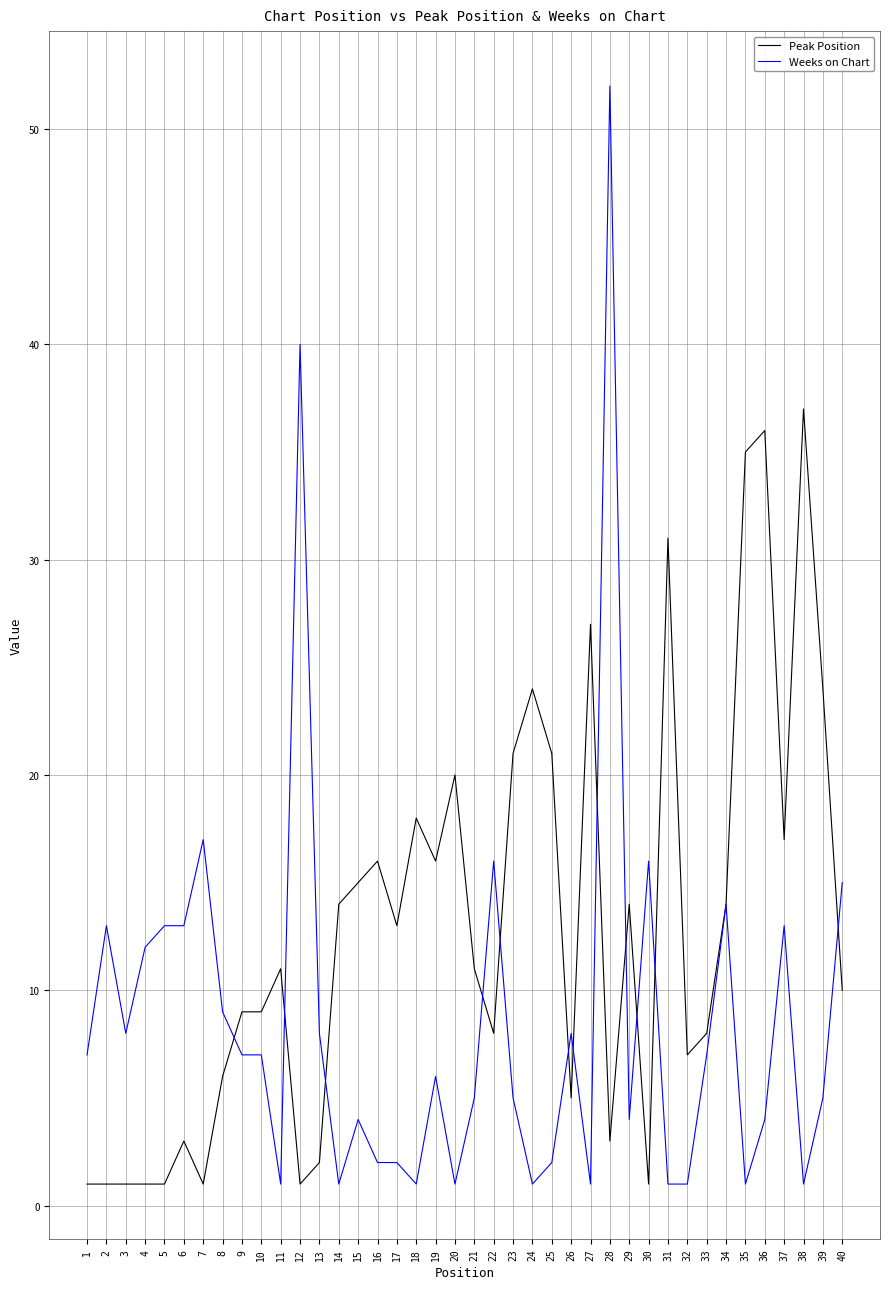

Which series has the largest range (max minus min)?

Weeks on Chart